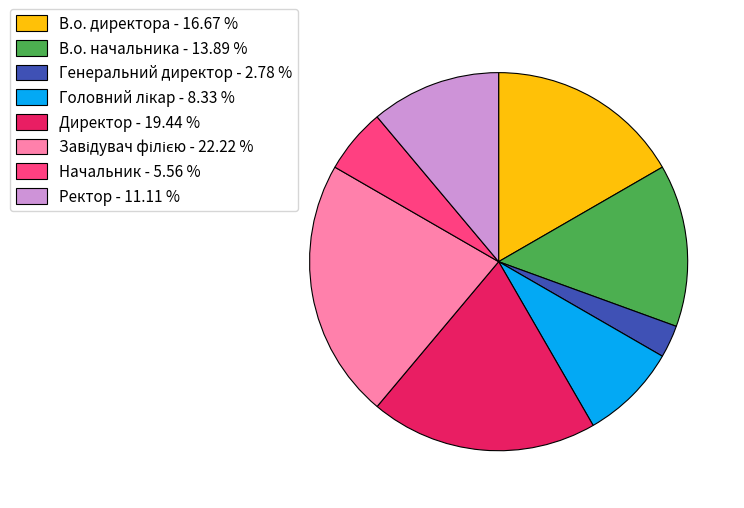

What is the ratio of the value at В.о. директора to the value at Генеральний директор?

6.0